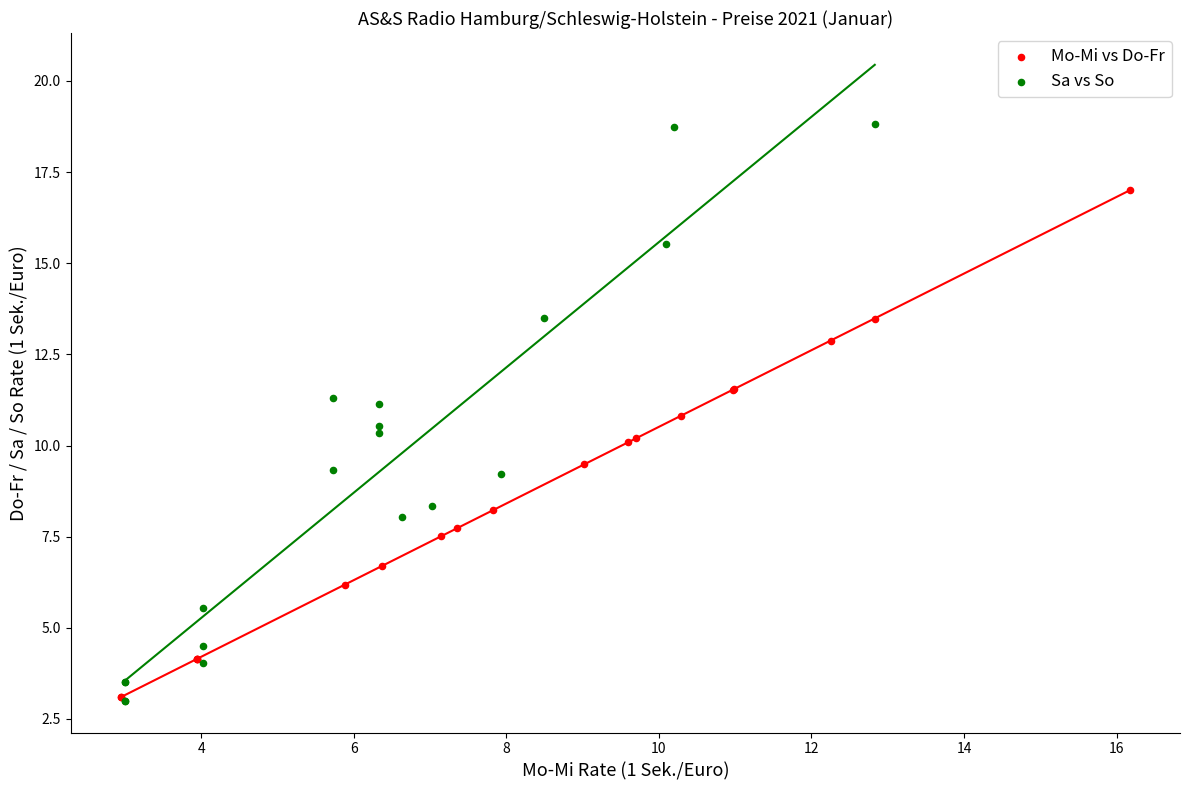

Which series contains the highest Y value?

Sa vs So